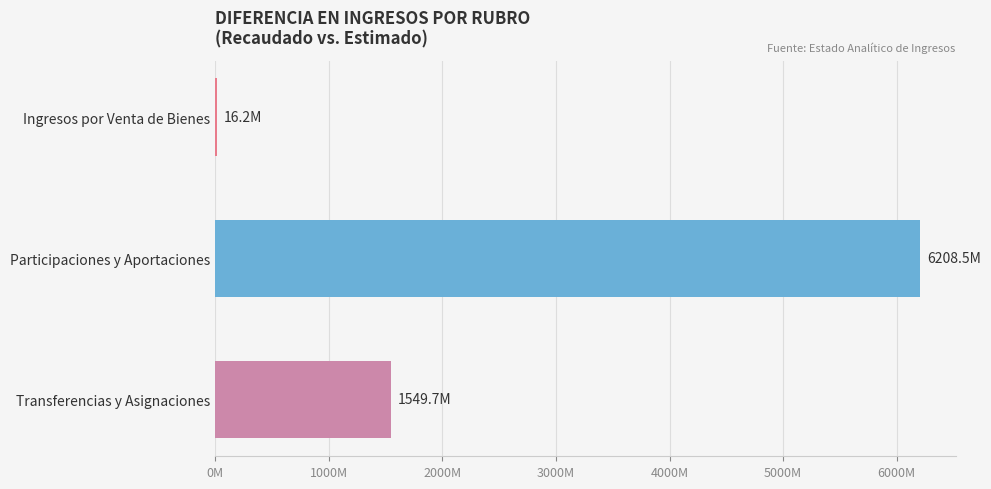

How many series are shown in this chart?

1